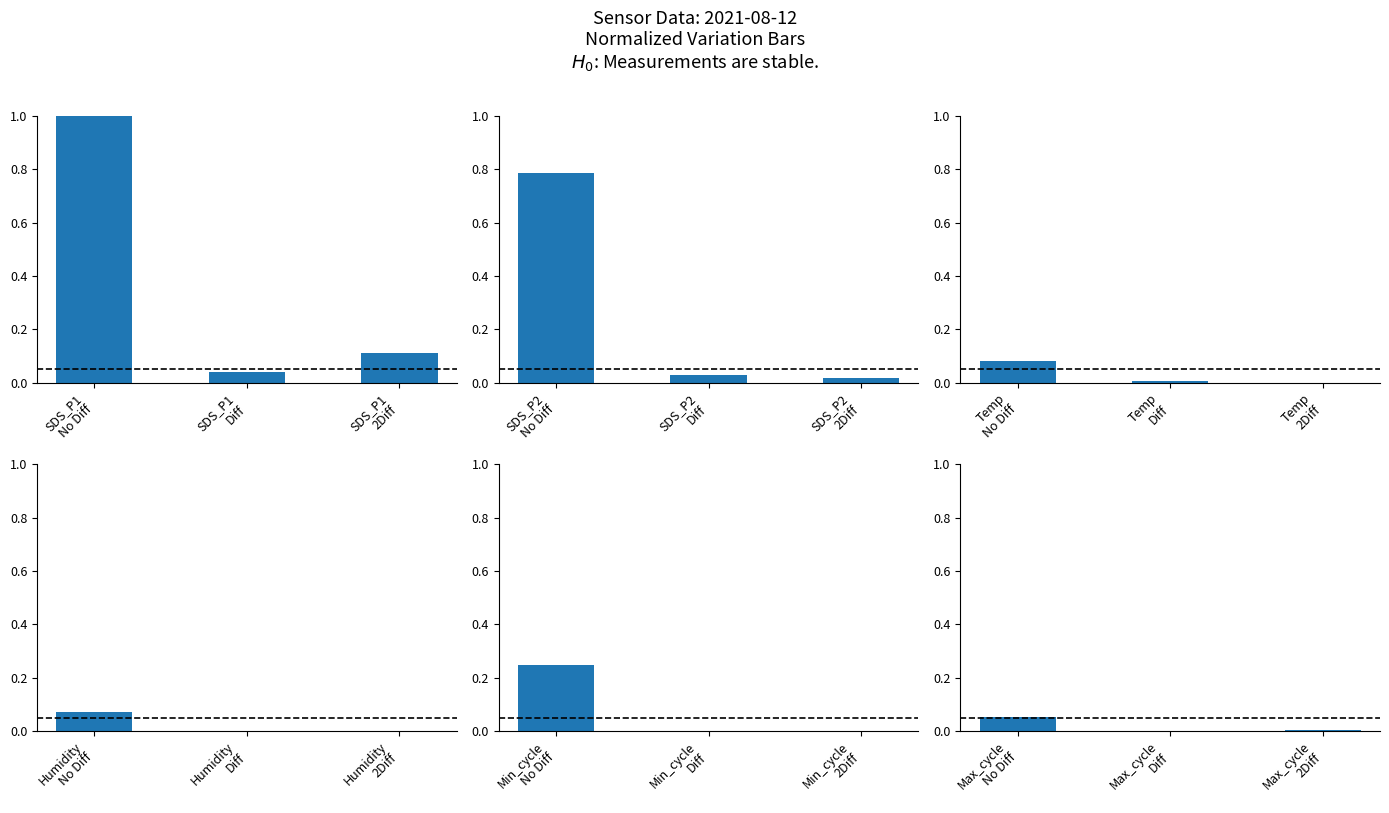

The Max_cycle series shows 0.0 at Max_cycle No Diff. True or false?

False